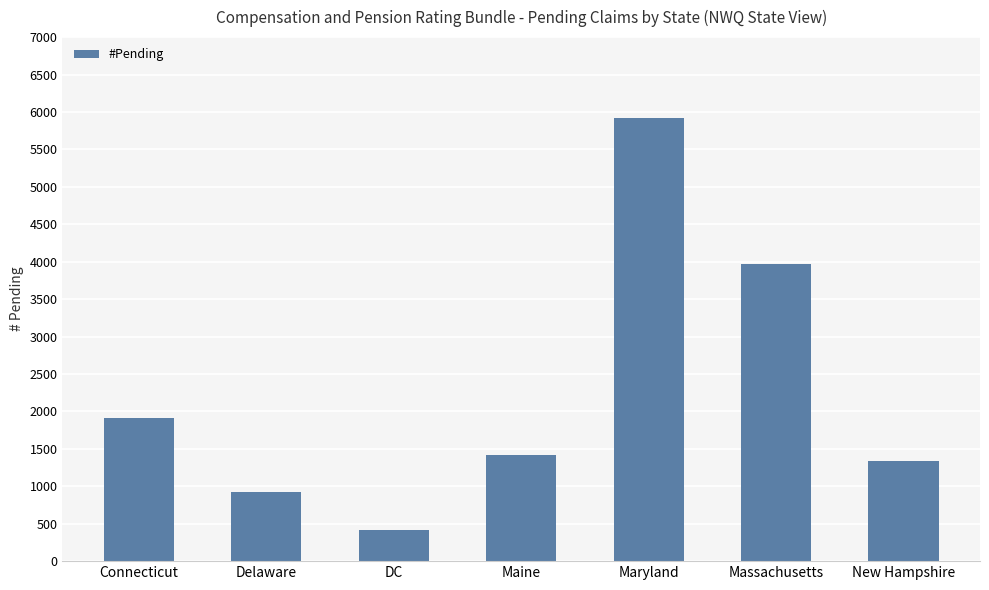

Between Delaware and New Hampshire, which is larger?

New Hampshire